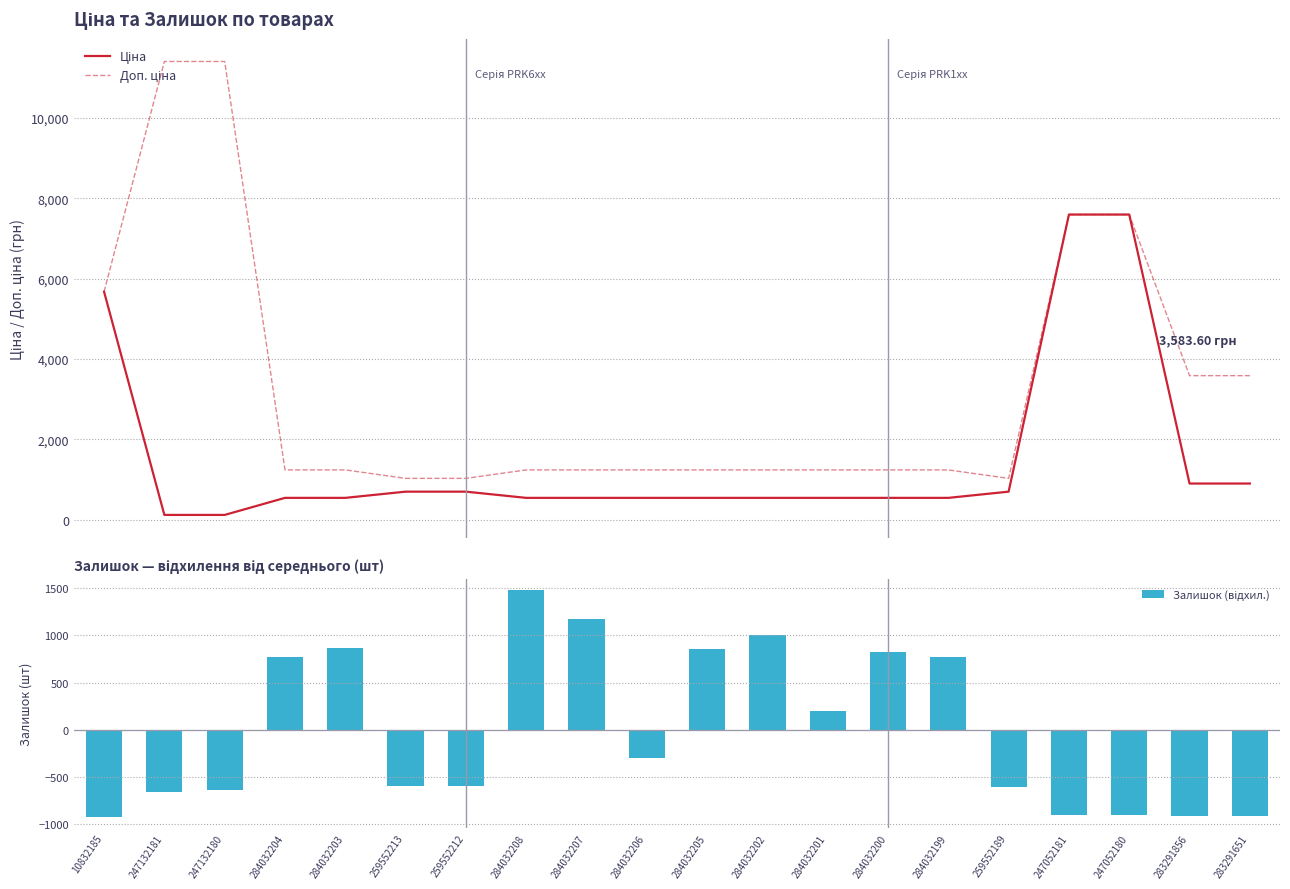

Rank the series by their average value, from highest to lowest.

Доп. ціна, Ціна, Залишок (відхил.)